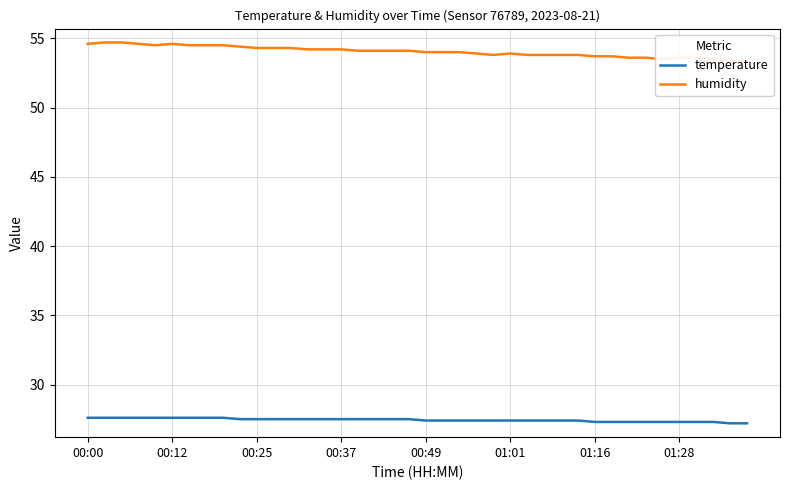

What is the difference between the temperature values at 12 and 38?

0.3